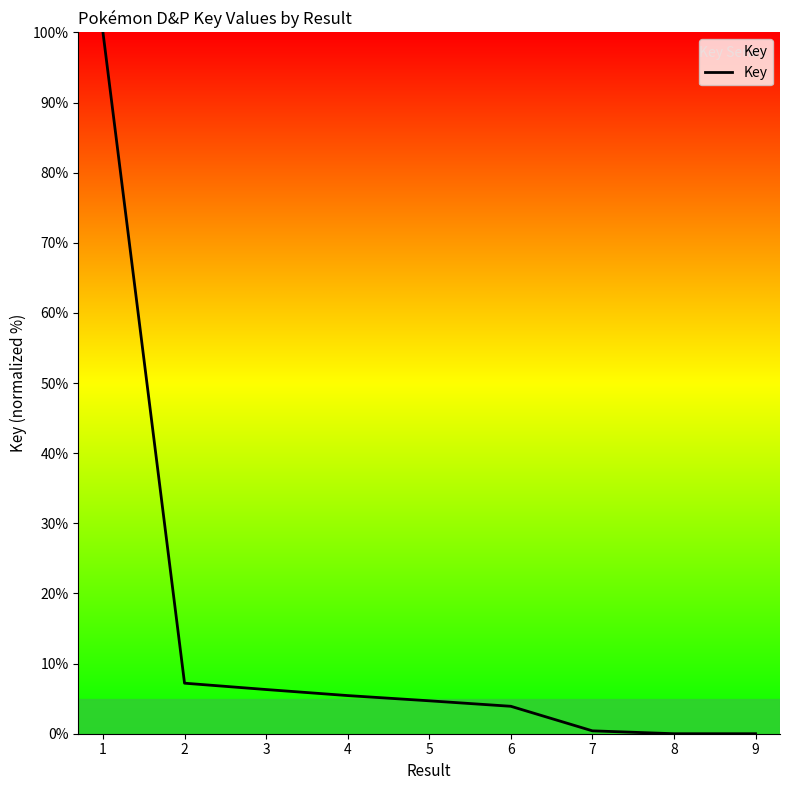

True or false: the data shows 0.0 at 9.

True